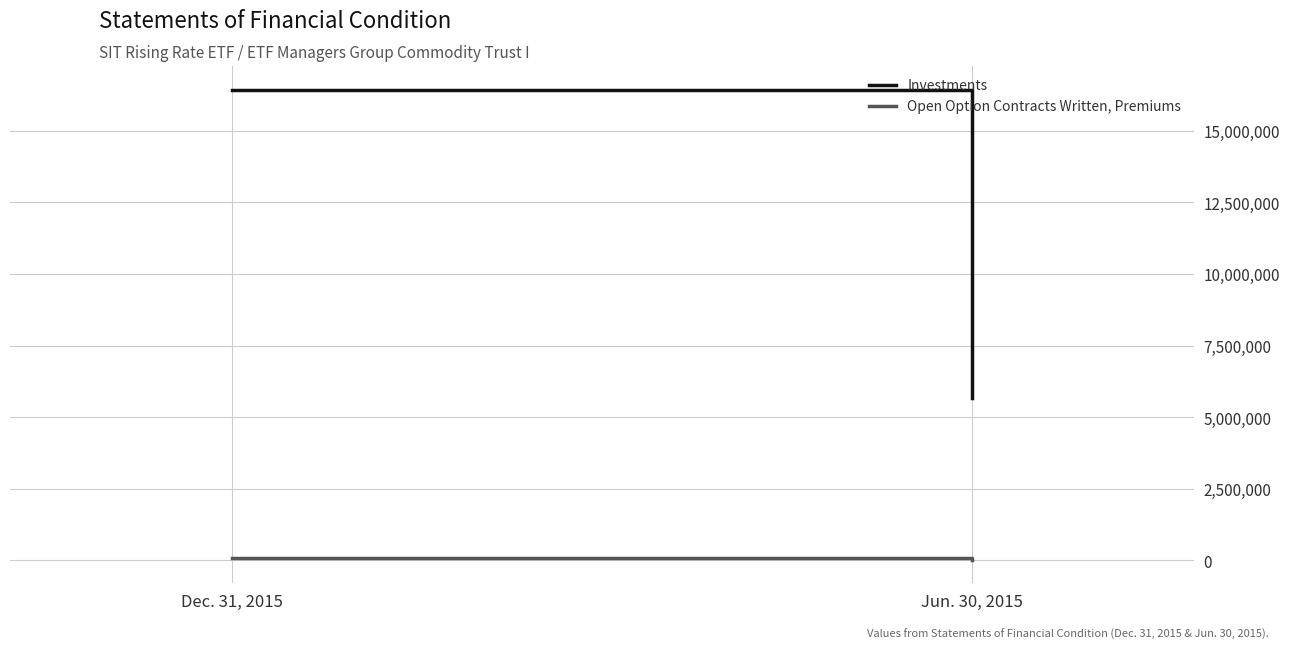

Which series changed the most between Dec. 31, 2015 and Jun. 30, 2015?

Investments